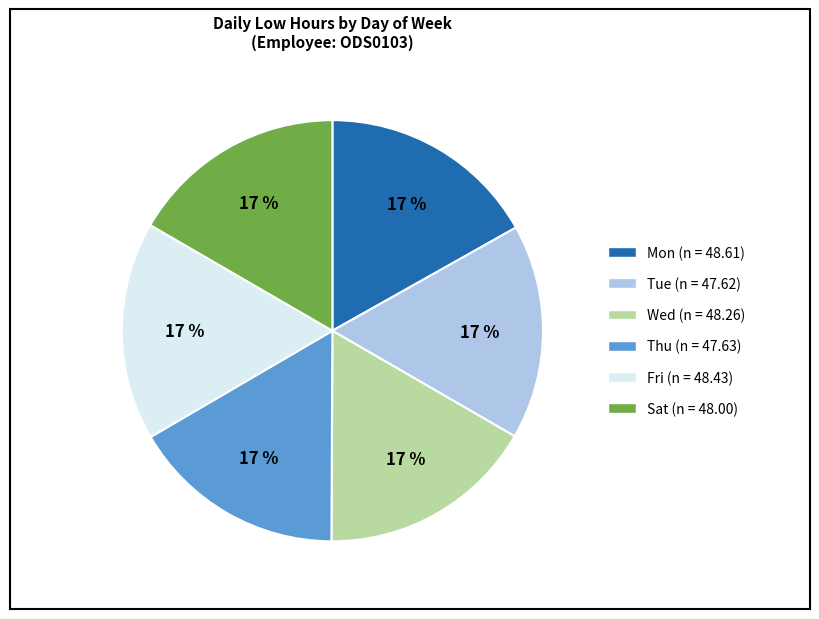

Is it true that Wed is 17% of the pie?

True